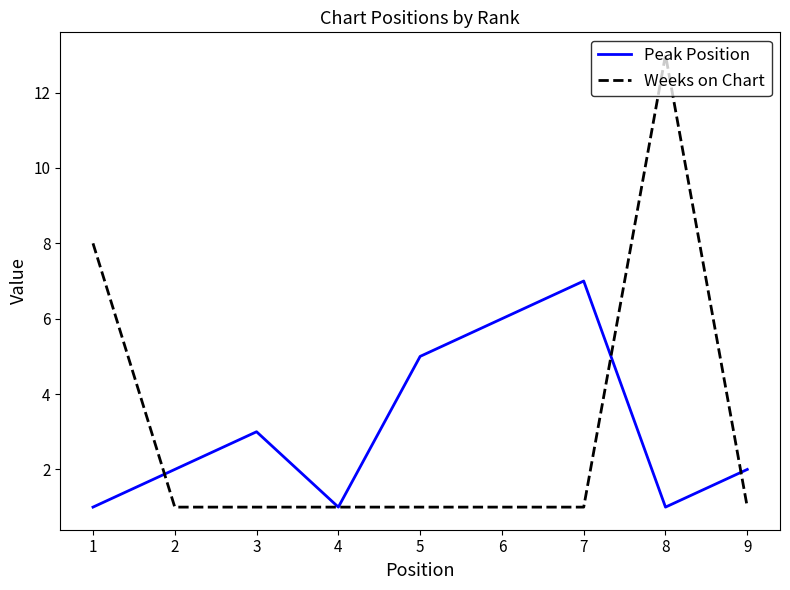

Reading right to left, extract all data points from this chart.

Peak Position: 2	1	7	6	5	1	3	2	1
Weeks on Chart: 1	13	1	1	1	1	1	1	8